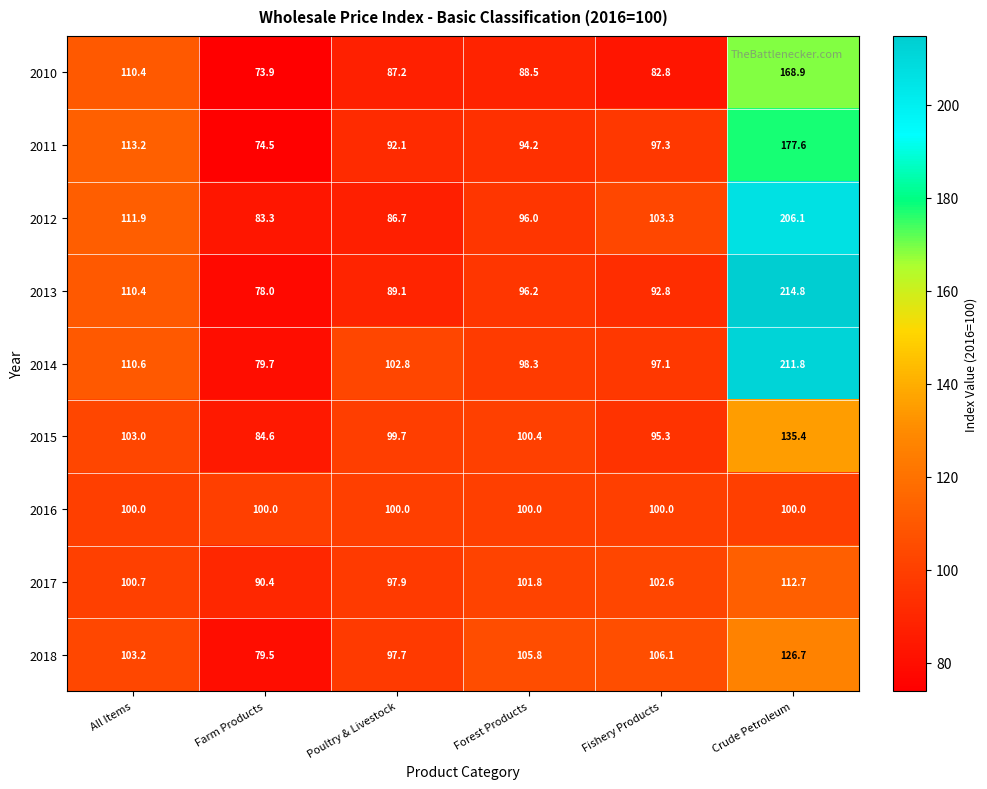

True or false: 2015 has a value of 103.0 at All Items.

True